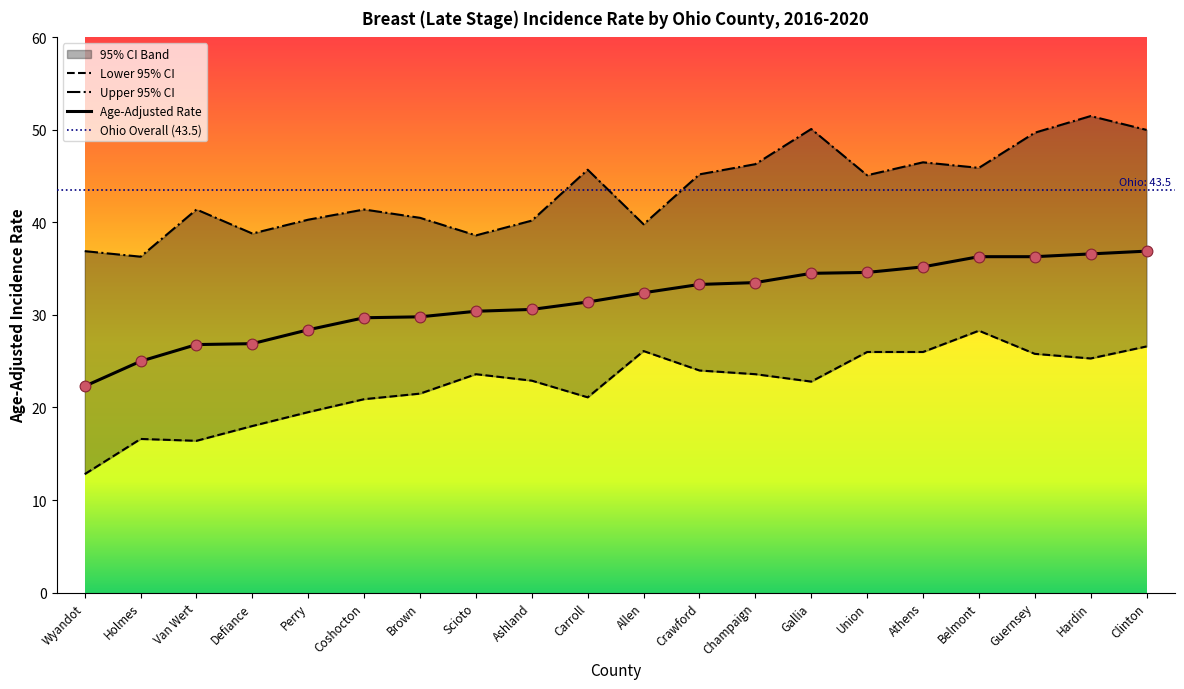

Which series has the largest total across all categories?

Upper 95% CI